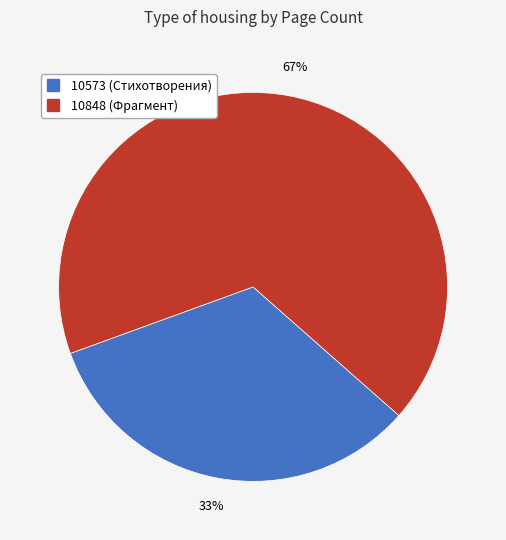

Is 10848 the majority of the pie?

Yes